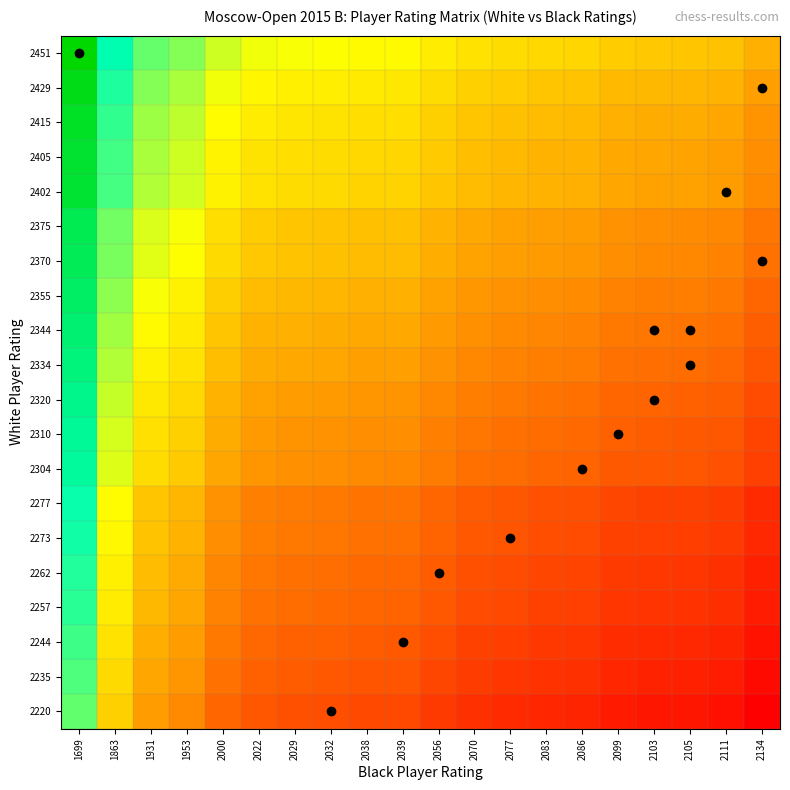

Reading left to right, extract all data points from this chart.

2451: 1699=1.0	1863=0.8	1931=0.7	1953=0.6	2000=0.5	2022=0.5	2029=0.5	2032=0.5	2038=0.5	2039=0.5	2056=0.5	2070=0.4	2077=0.4	2083=0.4	2086=0.4	2099=0.4	2103=0.4	2105=0.4	2111=0.4	2134=0.3
2429: 1699=1.0	1863=0.7	1931=0.6	1953=0.6	2000=0.5	2022=0.5	2029=0.5	2032=0.5	2038=0.5	2039=0.5	2056=0.4	2070=0.4	2077=0.4	2083=0.4	2086=0.4	2099=0.4	2103=0.4	2105=0.4	2111=0.3	2134=0.3
2415: 1699=0.9	1863=0.7	1931=0.6	1953=0.6	2000=0.5	2022=0.5	2029=0.5	2032=0.4	2038=0.4	2039=0.4	2056=0.4	2070=0.4	2077=0.4	2083=0.4	2086=0.4	2099=0.3	2103=0.3	2105=0.3	2111=0.3	2134=0.3
2405: 1699=0.9	1863=0.7	1931=0.6	1953=0.5	2000=0.5	2022=0.4	2029=0.4	2032=0.4	2038=0.4	2039=0.4	2056=0.4	2070=0.4	2077=0.4	2083=0.4	2086=0.3	2099=0.3	2103=0.3	2105=0.3	2111=0.3	2134=0.3
2402: 1699=0.9	1863=0.7	1931=0.6	1953=0.5	2000=0.5	2022=0.4	2029=0.4	2032=0.4	2038=0.4	2039=0.4	2056=0.4	2070=0.4	2077=0.4	2083=0.3	2086=0.3	2099=0.3	2103=0.3	2105=0.3	2111=0.3	2134=0.3
2375: 1699=0.9	1863=0.6	1931=0.5	1953=0.5	2000=0.4	2022=0.4	2029=0.4	2032=0.4	2038=0.4	2039=0.4	2056=0.3	2070=0.3	2077=0.3	2083=0.3	2086=0.3	2099=0.3	2103=0.3	2105=0.3	2111=0.3	2134=0.2
2370: 1699=0.9	1863=0.6	1931=0.5	1953=0.5	2000=0.4	2022=0.4	2029=0.4	2032=0.4	2038=0.4	2039=0.4	2056=0.3	2070=0.3	2077=0.3	2083=0.3	2086=0.3	2099=0.3	2103=0.3	2105=0.3	2111=0.3	2134=0.2
2355: 1699=0.9	1863=0.6	1931=0.5	1953=0.5	2000=0.4	2022=0.4	2029=0.4	2032=0.4	2038=0.3	2039=0.3	2056=0.3	2070=0.3	2077=0.3	2083=0.3	2086=0.3	2099=0.3	2103=0.2	2105=0.2	2111=0.2	2134=0.2
2344: 1699=0.8	1863=0.6	1931=0.5	1953=0.5	2000=0.4	2022=0.4	2029=0.3	2032=0.3	2038=0.3	2039=0.3	2056=0.3	2070=0.3	2077=0.3	2083=0.3	2086=0.3	2099=0.2	2103=0.2	2105=0.2	2111=0.2	2134=0.2
2334: 1699=0.8	1863=0.6	1931=0.5	1953=0.4	2000=0.4	2022=0.3	2029=0.3	2032=0.3	2038=0.3	2039=0.3	2056=0.3	2070=0.3	2077=0.3	2083=0.2	2086=0.2	2099=0.2	2103=0.2	2105=0.2	2111=0.2	2134=0.2
2320: 1699=0.8	1863=0.6	1931=0.5	1953=0.4	2000=0.4	2022=0.3	2029=0.3	2032=0.3	2038=0.3	2039=0.3	2056=0.3	2070=0.2	2077=0.2	2083=0.2	2086=0.2	2099=0.2	2103=0.2	2105=0.2	2111=0.2	2134=0.2
2310: 1699=0.8	1863=0.5	1931=0.4	1953=0.4	2000=0.3	2022=0.3	2029=0.3	2032=0.3	2038=0.3	2039=0.3	2056=0.3	2070=0.2	2077=0.2	2083=0.2	2086=0.2	2099=0.2	2103=0.2	2105=0.2	2111=0.2	2134=0.1
2304: 1699=0.8	1863=0.5	1931=0.4	1953=0.4	2000=0.3	2022=0.3	2029=0.3	2032=0.3	2038=0.3	2039=0.3	2056=0.2	2070=0.2	2077=0.2	2083=0.2	2086=0.2	2099=0.2	2103=0.2	2105=0.2	2111=0.2	2134=0.1
2277: 1699=0.7	1863=0.5	1931=0.4	1953=0.4	2000=0.3	2022=0.3	2029=0.2	2032=0.2	2038=0.2	2039=0.2	2056=0.2	2070=0.2	2077=0.2	2083=0.2	2086=0.2	2099=0.1	2103=0.1	2105=0.1	2111=0.1	2134=0.1
2273: 1699=0.7	1863=0.5	1931=0.4	1953=0.4	2000=0.3	2022=0.2	2029=0.2	2032=0.2	2038=0.2	2039=0.2	2056=0.2	2070=0.2	2077=0.2	2083=0.2	2086=0.2	2099=0.1	2103=0.1	2105=0.1	2111=0.1	2134=0.1
2262: 1699=0.7	1863=0.5	1931=0.4	1953=0.3	2000=0.3	2022=0.2	2029=0.2	2032=0.2	2038=0.2	2039=0.2	2056=0.2	2070=0.2	2077=0.1	2083=0.1	2086=0.1	2099=0.1	2103=0.1	2105=0.1	2111=0.1	2134=0.1
2257: 1699=0.7	1863=0.5	1931=0.4	1953=0.3	2000=0.3	2022=0.2	2029=0.2	2032=0.2	2038=0.2	2039=0.2	2056=0.2	2070=0.2	2077=0.1	2083=0.1	2086=0.1	2099=0.1	2103=0.1	2105=0.1	2111=0.1	2134=0.1
2244: 1699=0.7	1863=0.4	1931=0.3	1953=0.3	2000=0.2	2022=0.2	2029=0.2	2032=0.2	2038=0.2	2039=0.2	2056=0.2	2070=0.1	2077=0.1	2083=0.1	2086=0.1	2099=0.1	2103=0.1	2105=0.1	2111=0.1	2134=0.0
2235: 1699=0.7	1863=0.4	1931=0.3	1953=0.3	2000=0.2	2022=0.2	2029=0.2	2032=0.2	2038=0.2	2039=0.2	2056=0.1	2070=0.1	2077=0.1	2083=0.1	2086=0.1	2099=0.1	2103=0.1	2105=0.1	2111=0.1	2134=0.0
2220: 1699=0.7	1863=0.4	1931=0.3	1953=0.3	2000=0.2	2022=0.2	2029=0.2	2032=0.2	2038=0.1	2039=0.1	2056=0.1	2070=0.1	2077=0.1	2083=0.1	2086=0.1	2099=0.1	2103=0.0	2105=0.0	2111=0.0	2134=0.0